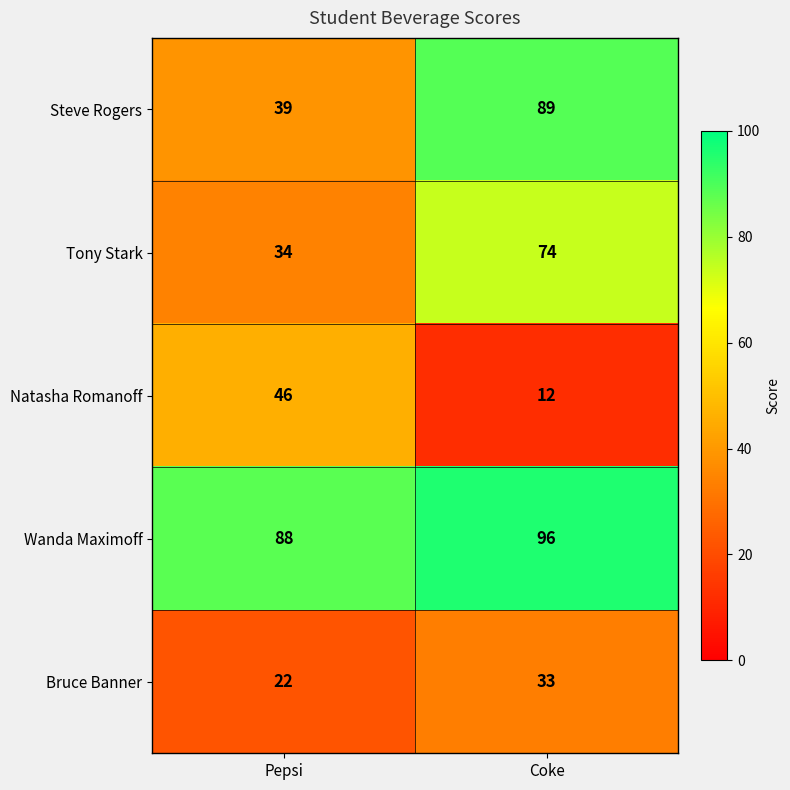

Reading right to left, extract all data points from this chart.

Steve Rogers: 89	39
Tony Stark: 74	34
Natasha Romanoff: 12	46
Wanda Maximoff: 96	88
Bruce Banner: 33	22